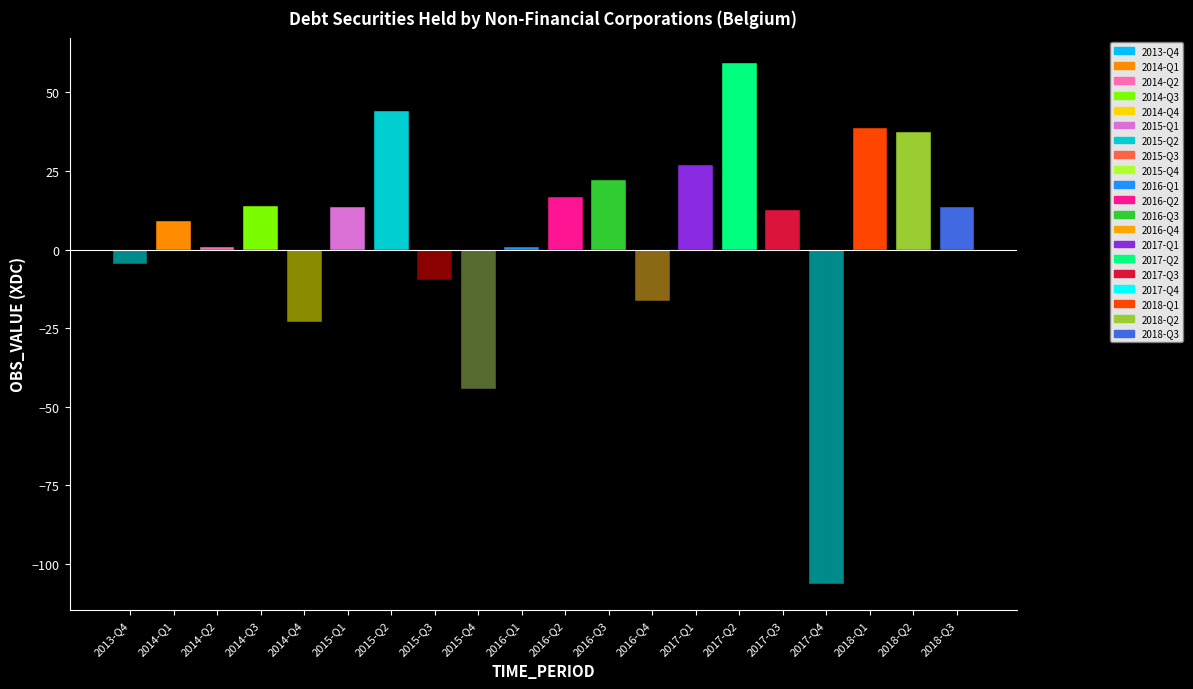

List the labels in order of value, largest first.

2017-Q2, 2015-Q2, 2018-Q1, 2018-Q2, 2017-Q1, 2016-Q3, 2016-Q2, 2014-Q3, 2015-Q1, 2018-Q3, 2017-Q3, 2014-Q1, 2016-Q1, 2014-Q2, 2013-Q4, 2015-Q3, 2016-Q4, 2014-Q4, 2015-Q4, 2017-Q4